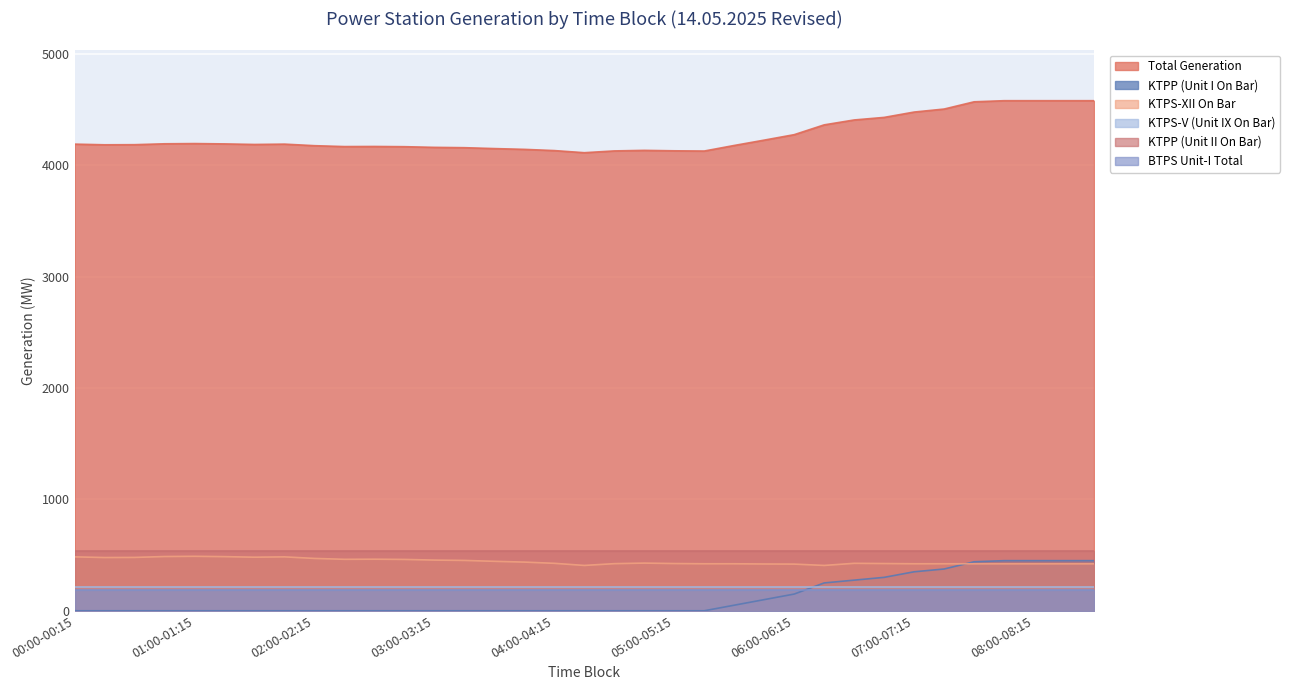

Read the KTPP (Unit I On Bar) value at 06:30-06:45.

275.0